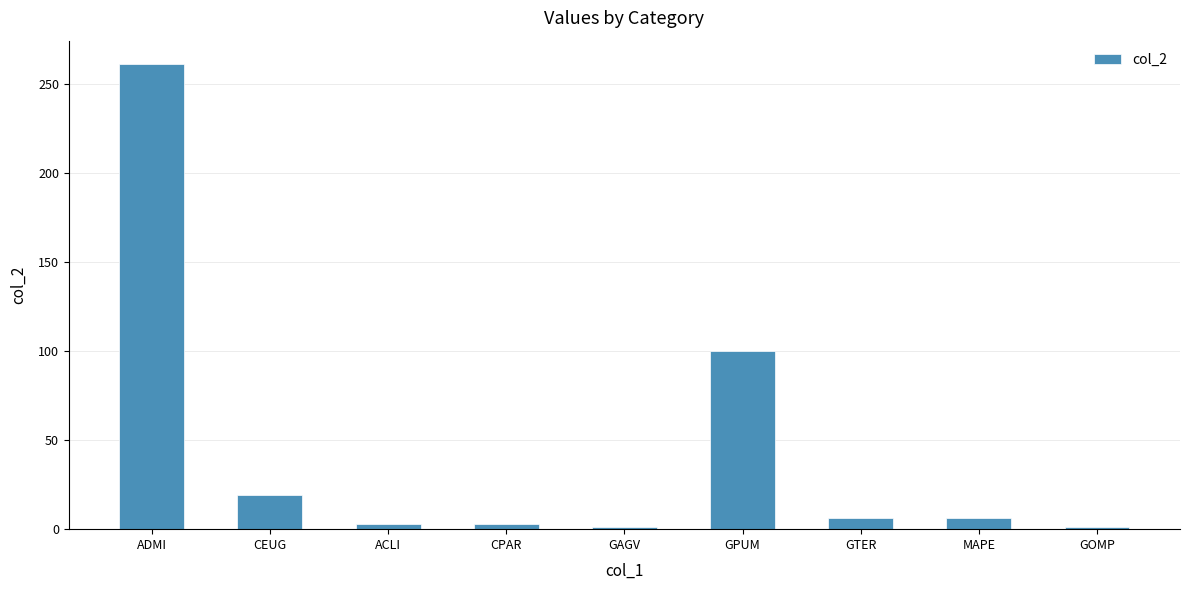

The value at ADMI is 66. True or false?

False